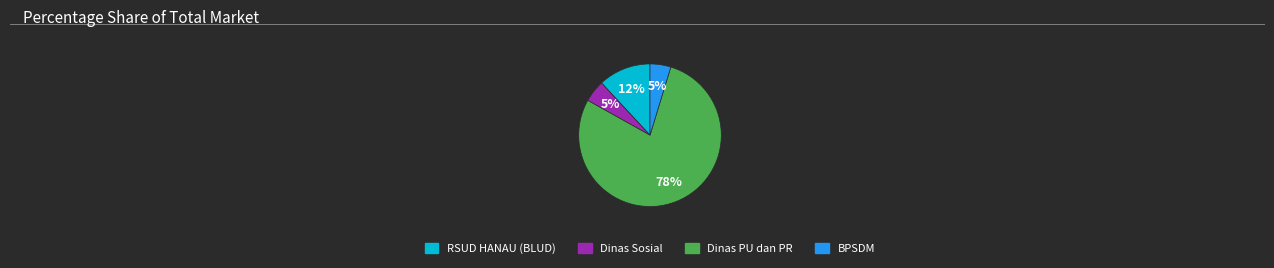

Does any single category account for the majority?

Yes